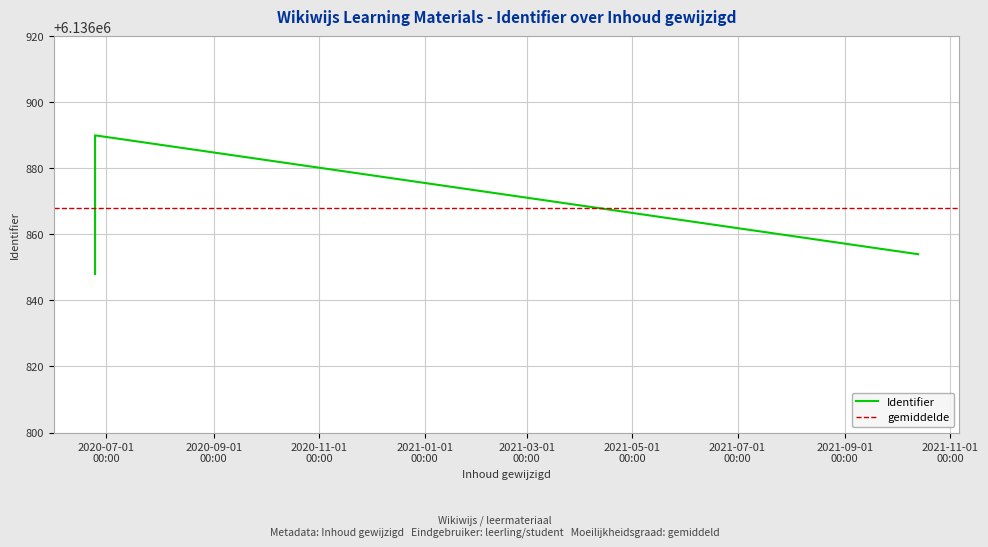

What is the sum of all values?

85916153